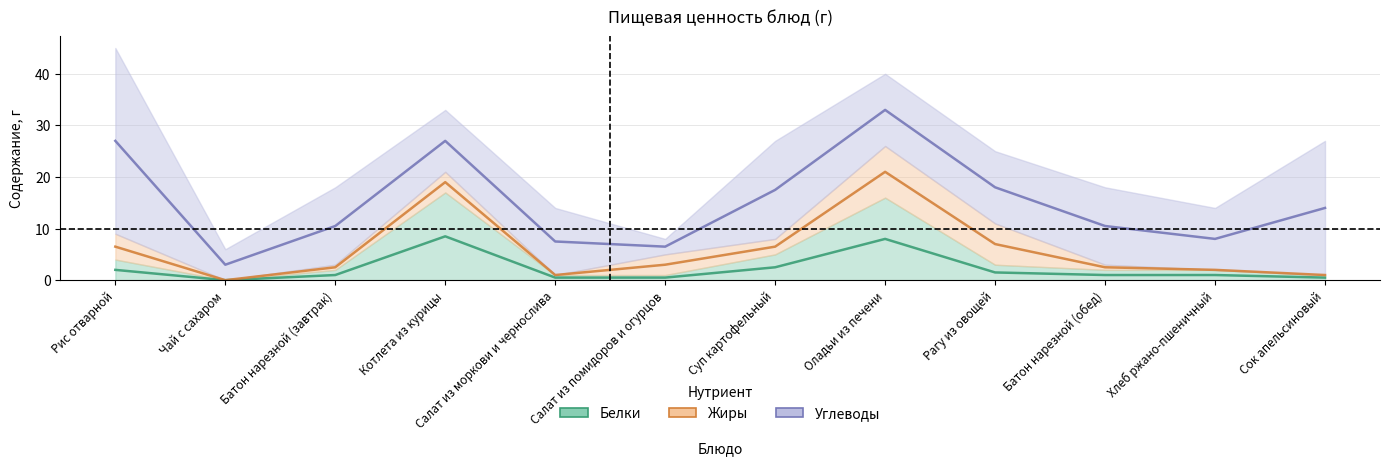

At how many categories does at least one series exceed 31?

1